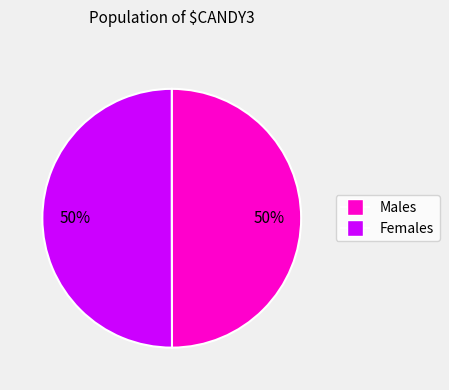

Count the number of slices in the pie.

2